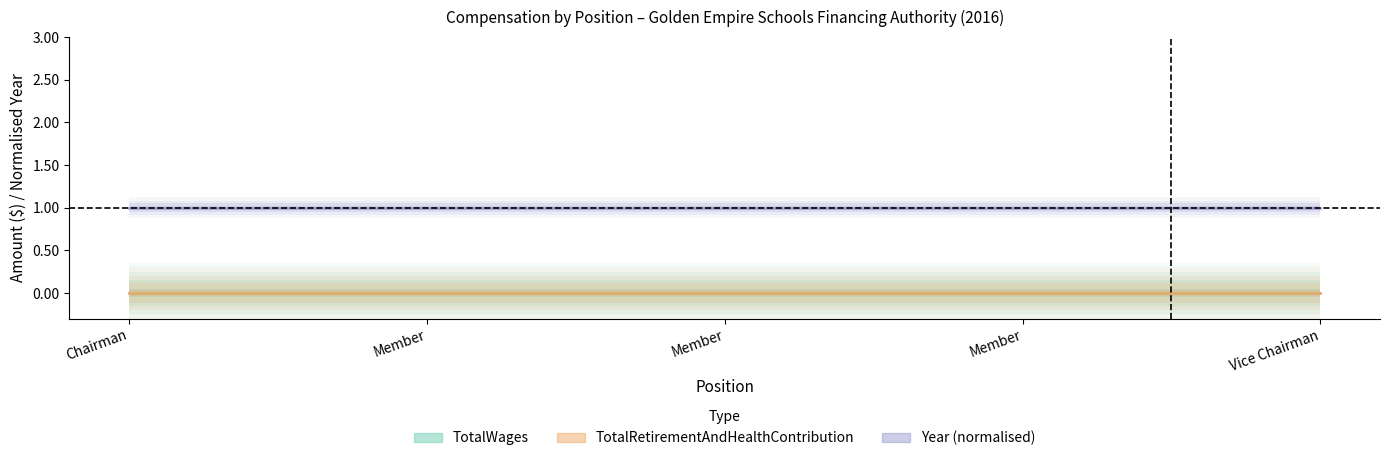

Reading left to right, extract all data points from this chart.

TotalWages: Chairman=0	Member=0	Member=0	Member=0	Vice Chairman=0
TotalRetirementAndHealthContribution: Chairman=0	Member=0	Member=0	Member=0	Vice Chairman=0
Year (normalised): Chairman=1	Member=1	Member=1	Member=1	Vice Chairman=1